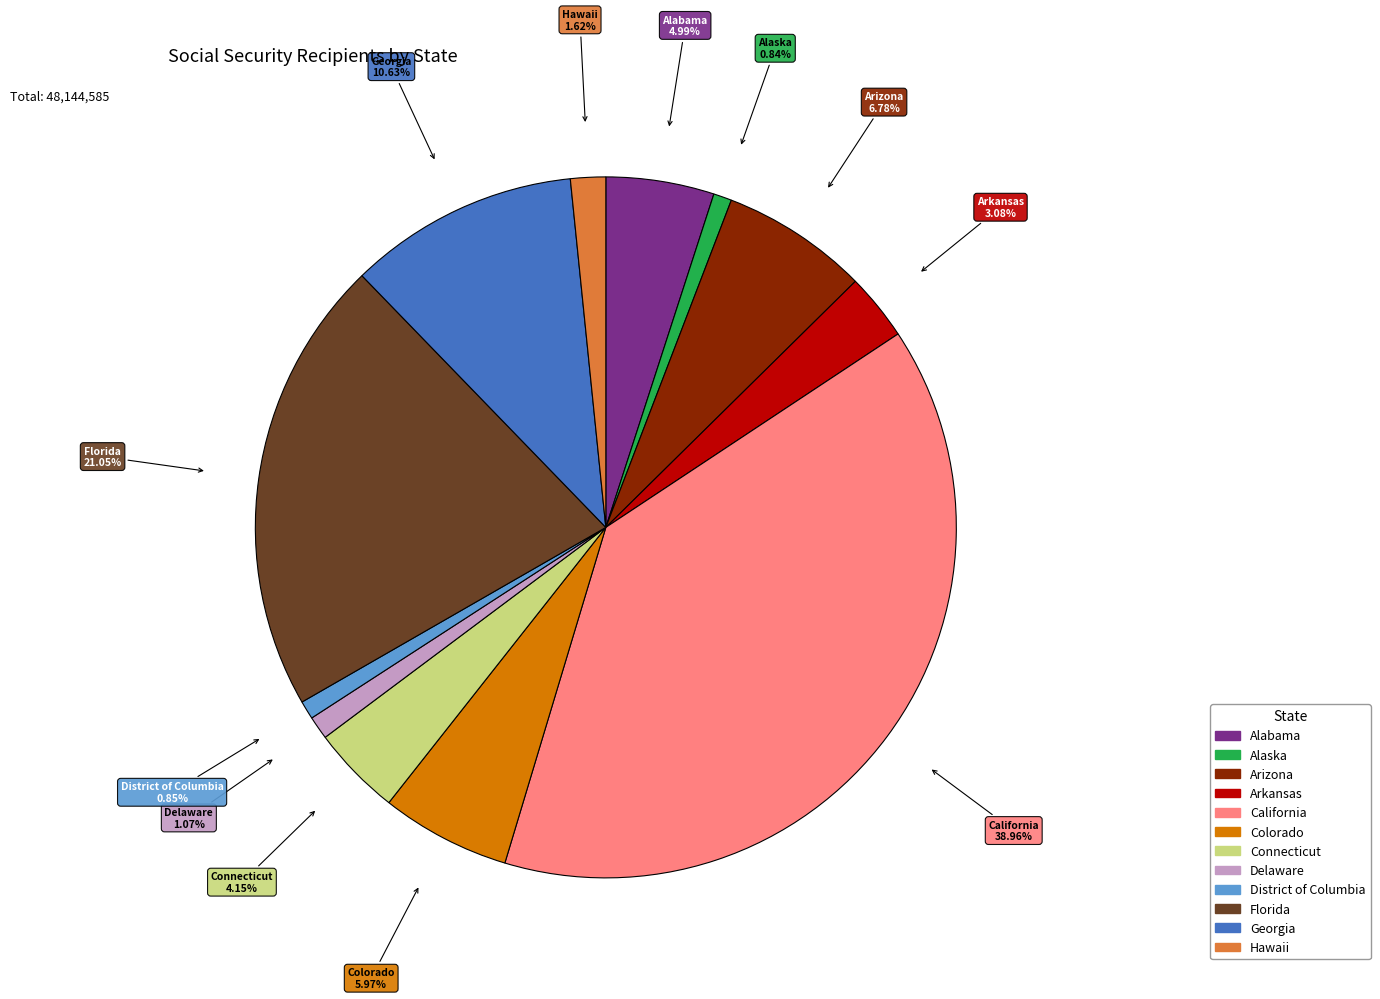

Which has a higher value, District of Columbia or Arizona?

Arizona